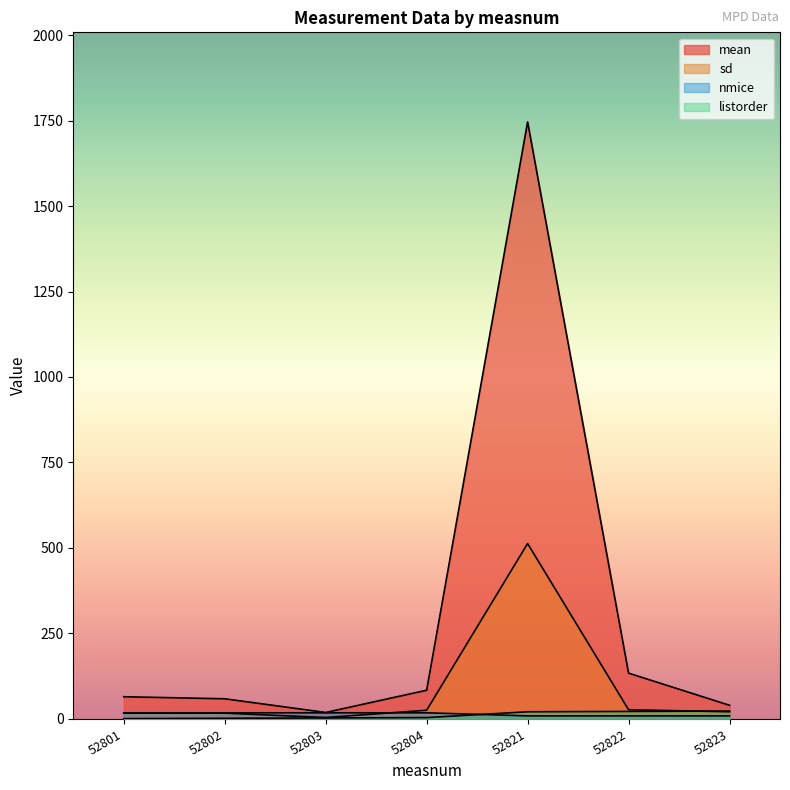

The value of sd at 52801 is 10.9. True or false?

False